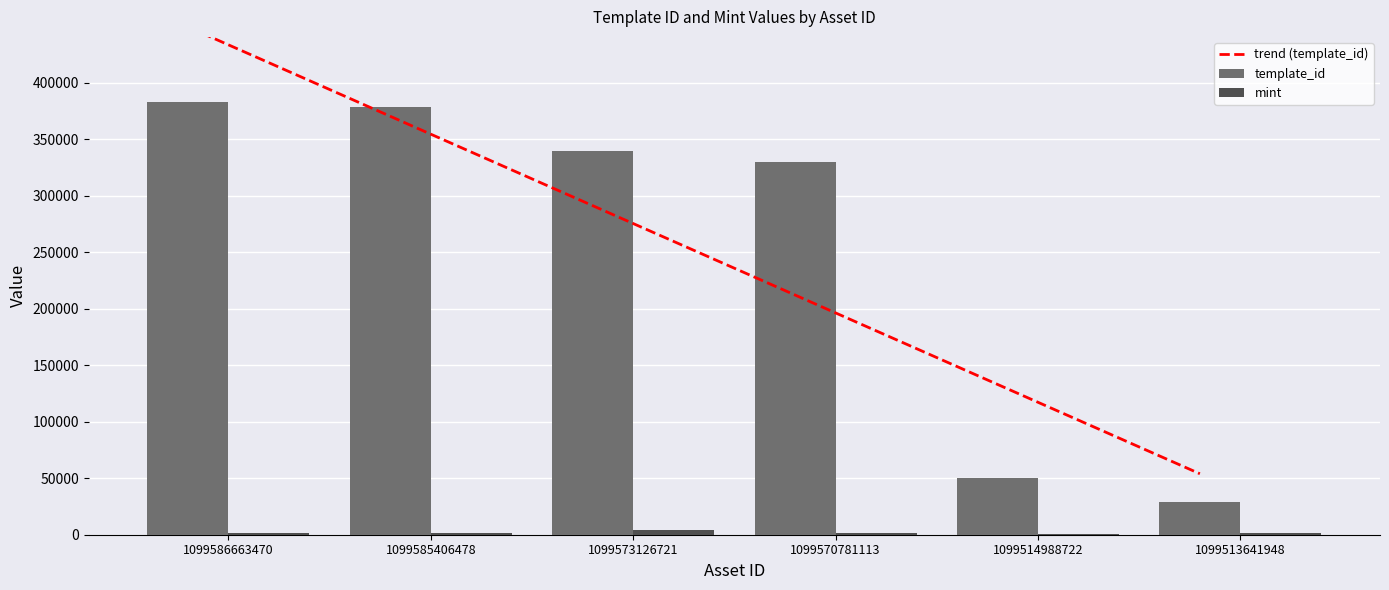

At 1099586663470, list the series in order from smallest to largest.

mint, template_id